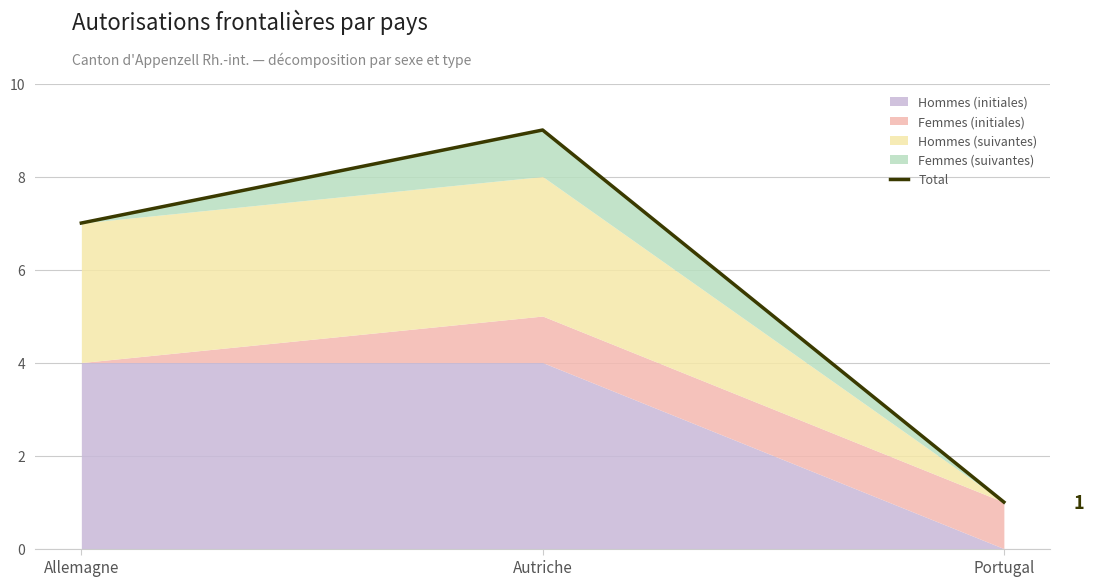

What is the change in value from Allemagne to Portugal?

-6